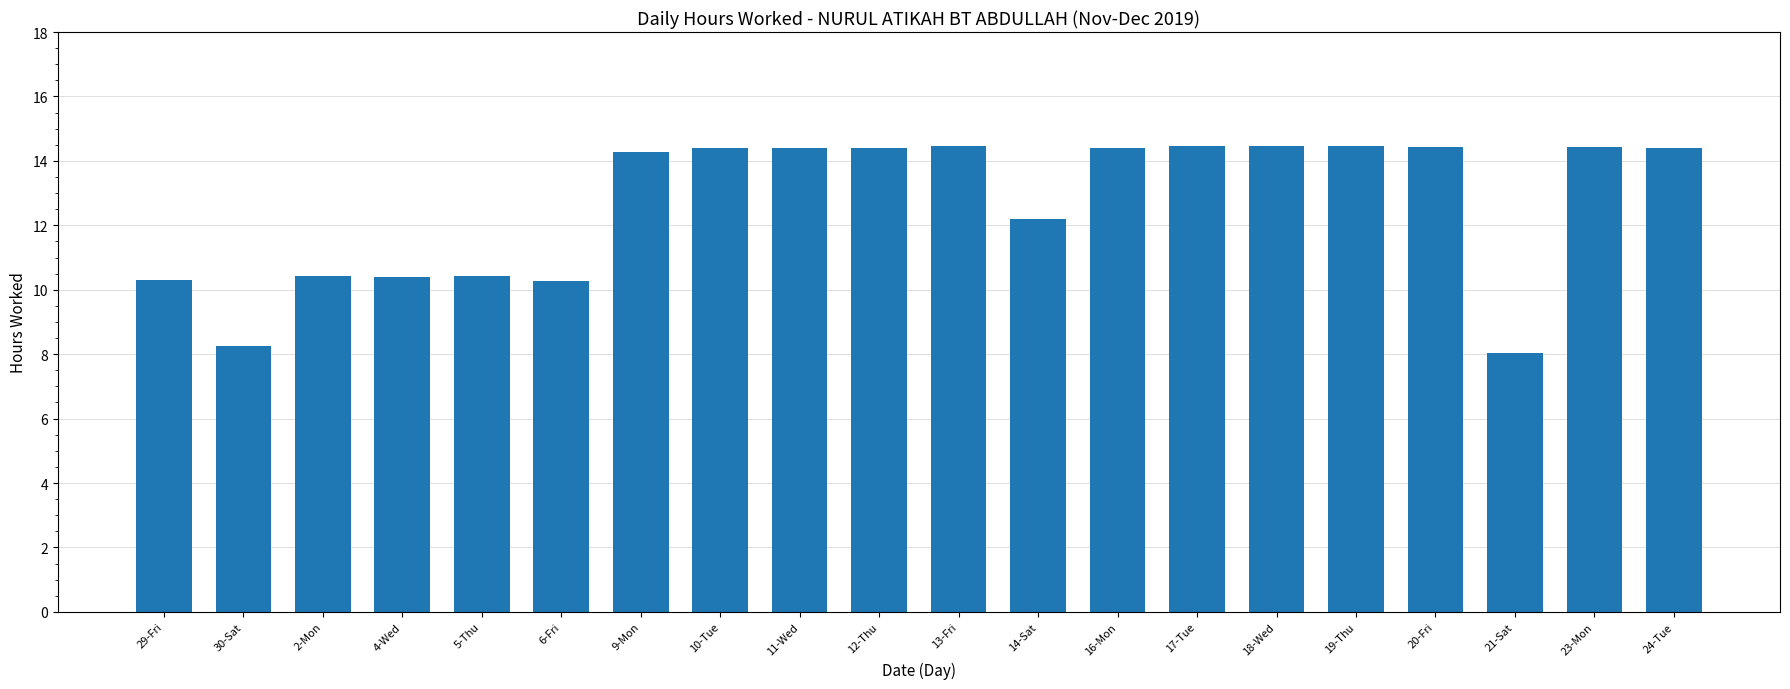

What is the smallest value displayed?

8.0